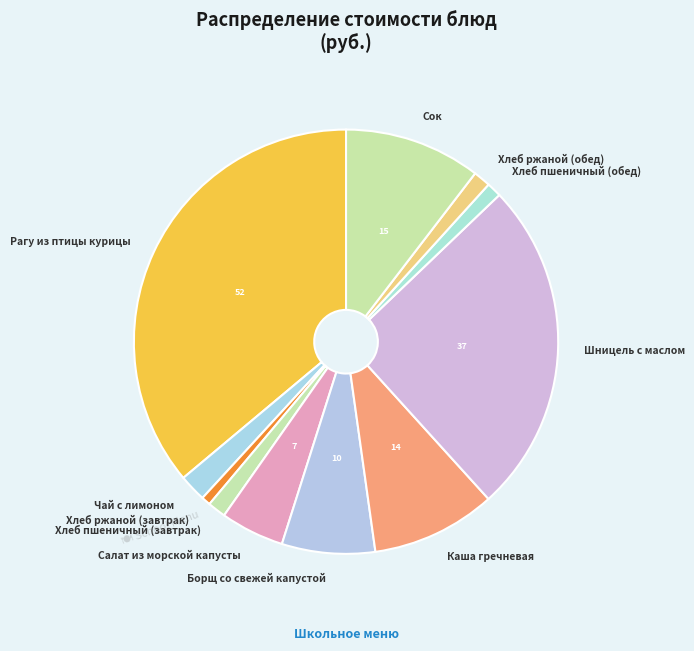

What is the ratio of the value at Сок to the value at Рагу из птицы курицы?

0.3